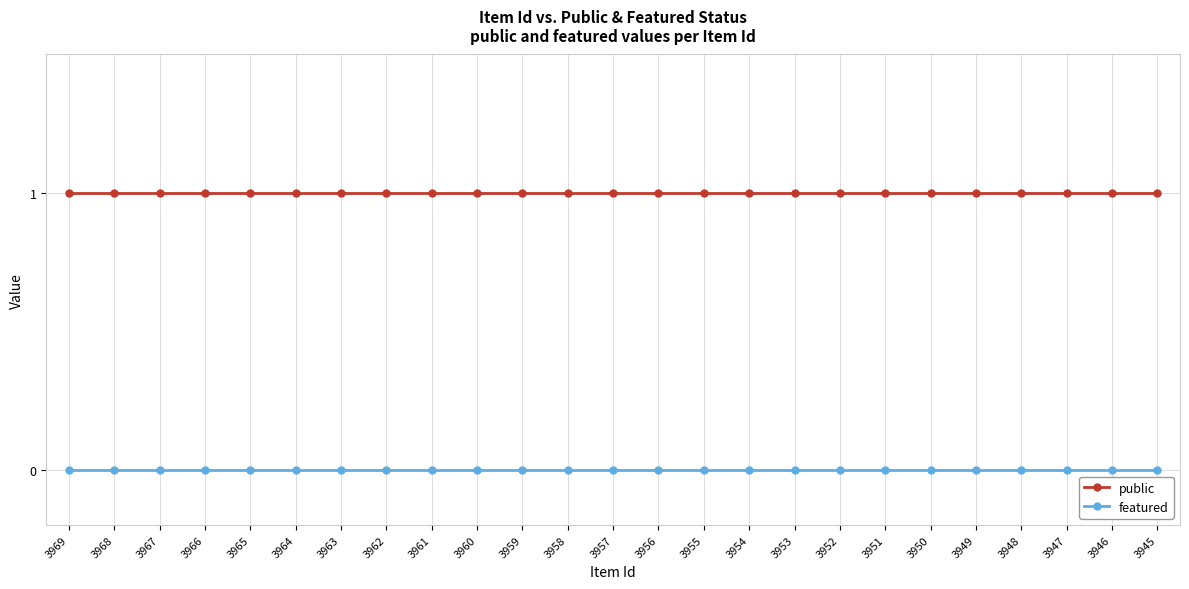

True or false: public has a value of 1 at 3953.

True